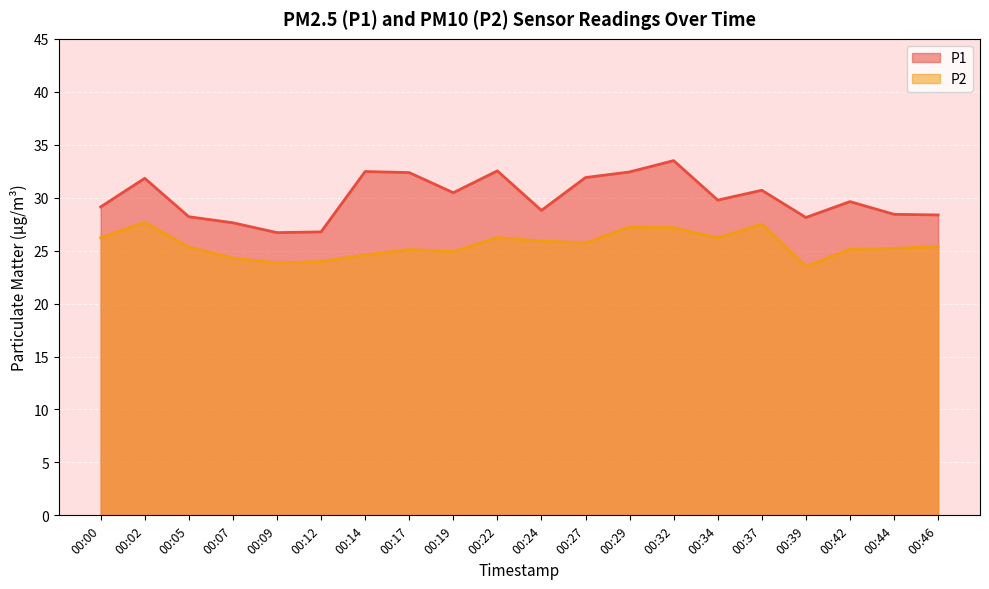

How many lines are shown in the chart?

2